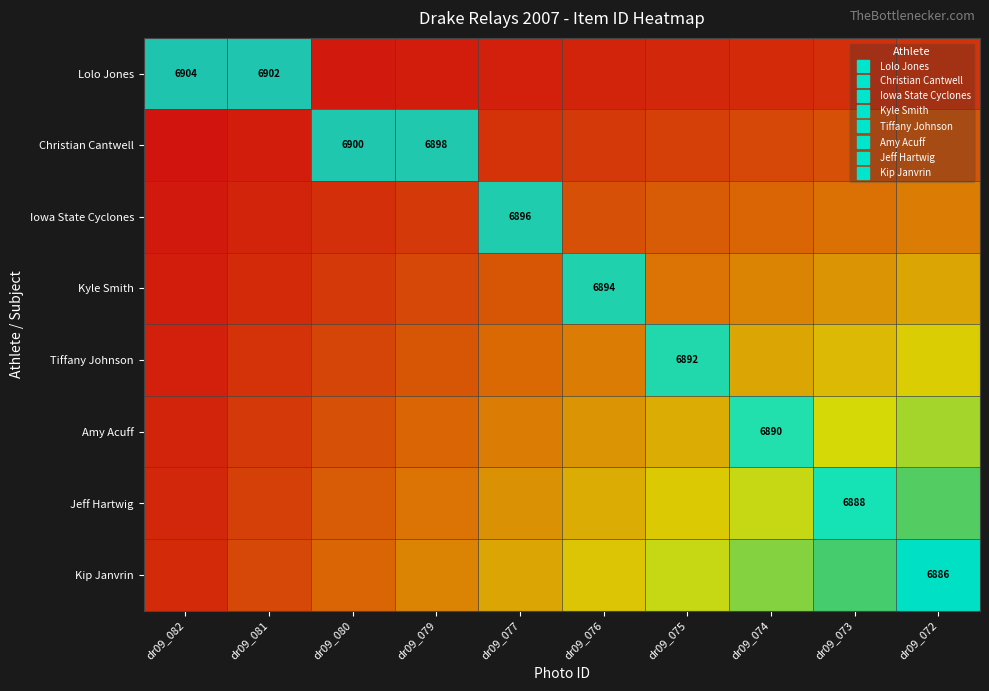

Rank the series by their maximum value, from lowest to highest.

Lolo Jones, Christian Cantwell, Iowa State Cyclones, Kyle Smith, Tiffany Johnson, Amy Acuff, Jeff Hartwig, Kip Janvrin